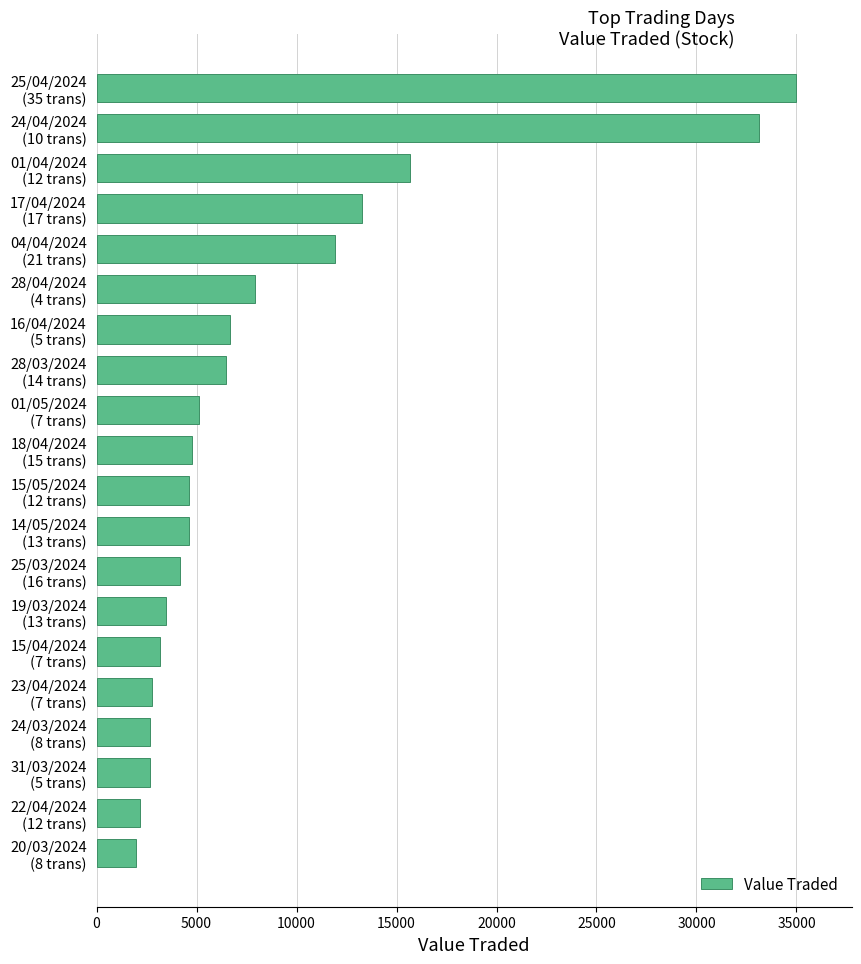

What is the average value?

8613